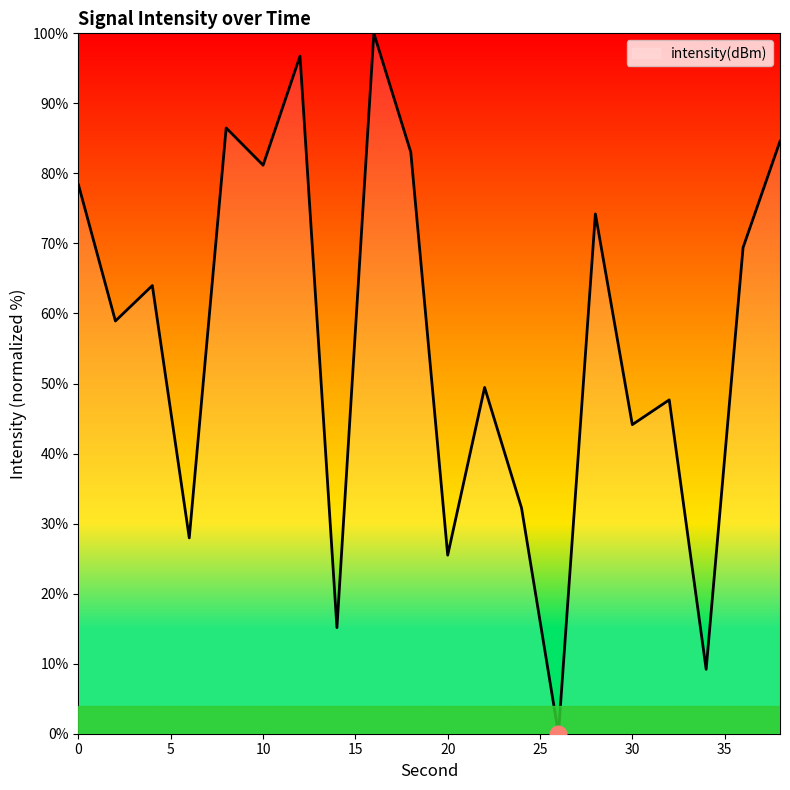

Reading left to right, transcribe all the data shown in this chart.

78.4	58.9	64.0	28.0	86.5	81.2	96.7	15.2	100.0	83.0	25.5	49.4	32.2	0.0	74.2	44.1	47.7	9.2	69.4	84.6